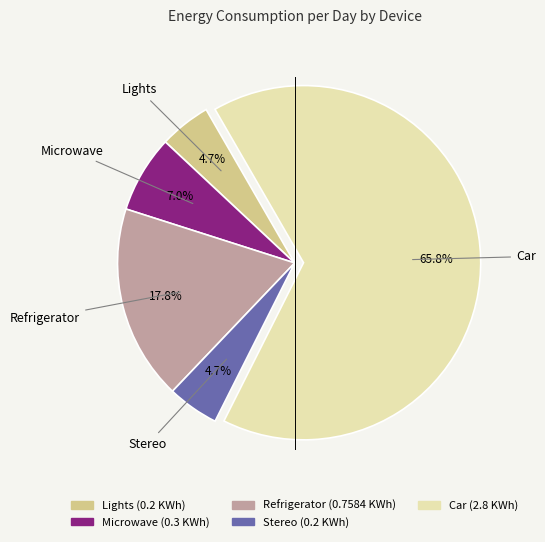

Which category has the biggest portion of the pie?

Car